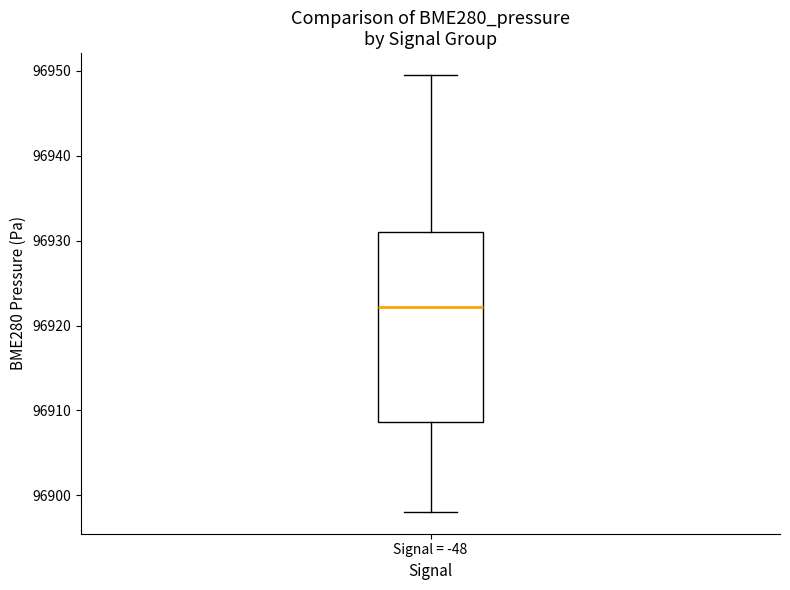

Where does the upper whisker of the box for Signal = -48 end on the y-axis? The values are not printed on the chart, so give them approximately, as read against the axis.

96950